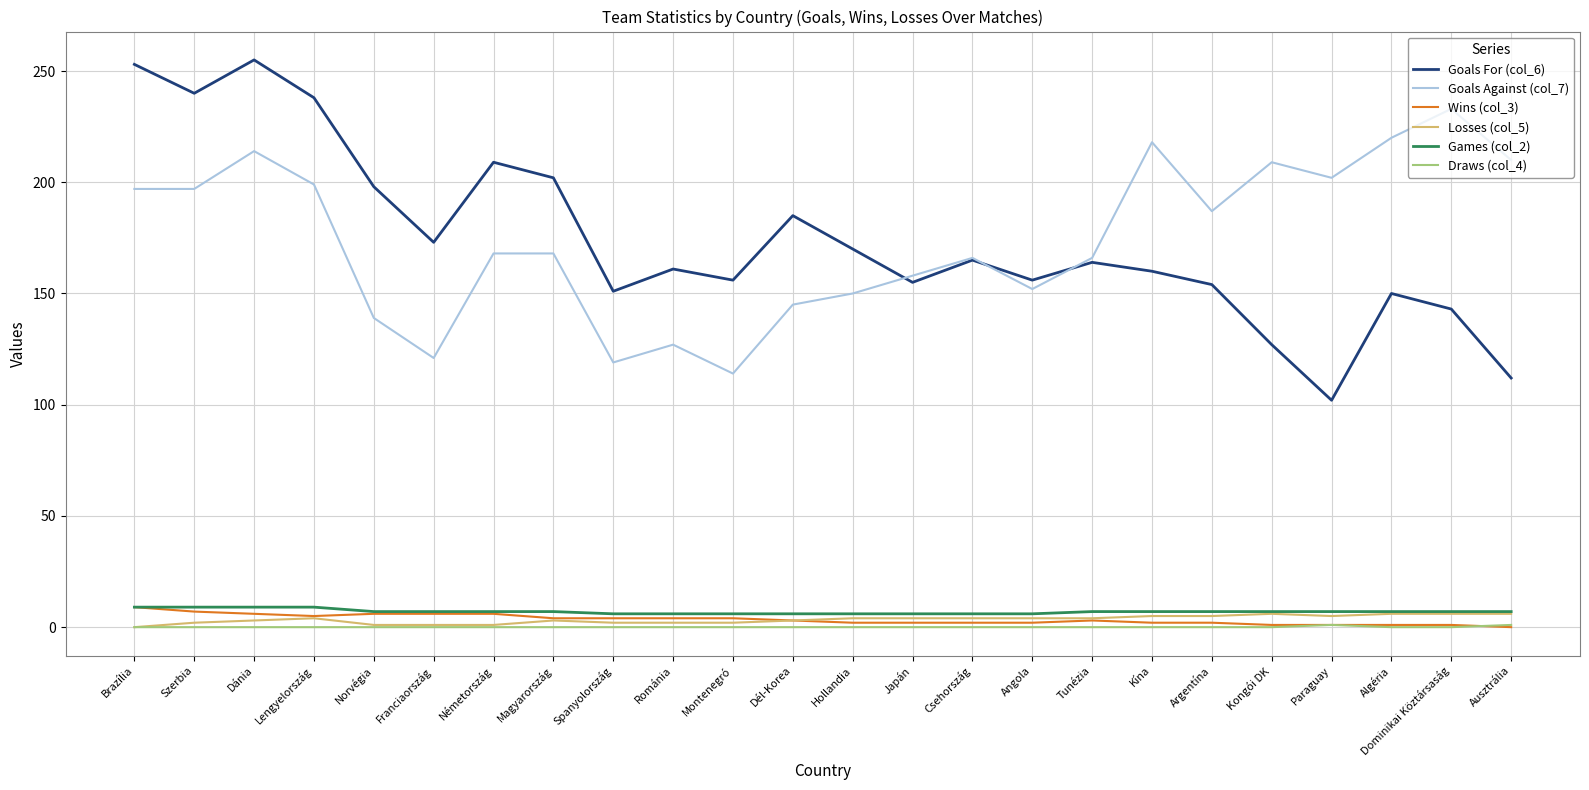

Which series has the largest range (max minus min)?

Goals For (col_6)